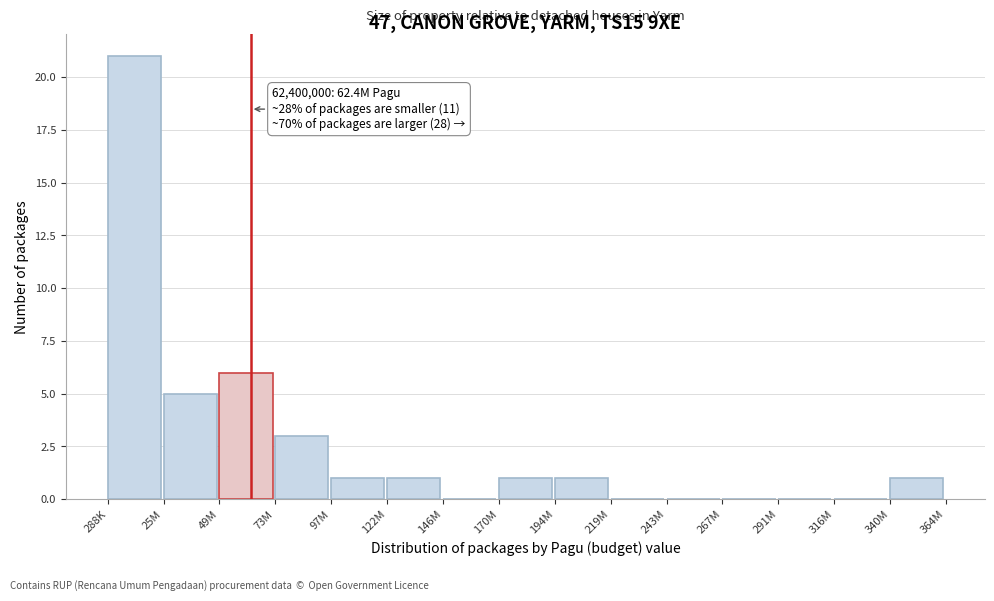

Reading left to right, transcribe all the data shown in this chart.

288K=21	25M=5	49M=6	73M=3	97M=1	122M=1	146M=0	170M=1	194M=1	219M=0	243M=0	267M=0	291M=0	316M=0	340M=1